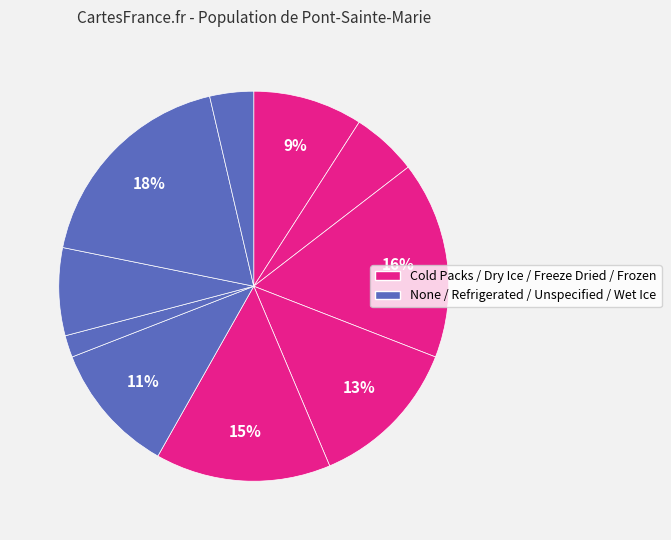

What is the largest slice in the pie chart?

Unspecified